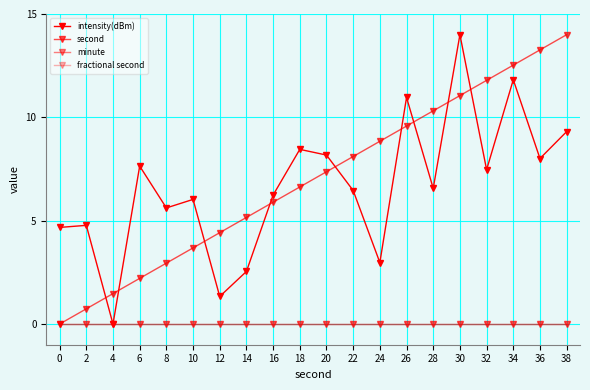

Reading left to right, transcribe all the data shown in this chart.

intensity(dBm): 0=4.7	2=4.8	4=0.0	6=7.6	8=5.6	10=6.0	12=1.3	14=2.5	16=6.2	18=8.5	20=8.2	22=6.5	24=3.0	26=11.0	28=6.6	30=14.0	32=7.5	34=11.8	36=8.0	38=9.3
second: 0=0.0	2=0.7	4=1.5	6=2.2	8=2.9	10=3.7	12=4.4	14=5.2	16=5.9	18=6.6	20=7.4	22=8.1	24=8.8	26=9.6	28=10.3	30=11.1	32=11.8	34=12.5	36=13.3	38=14.0
minute: 0=0.0	2=0.0	4=0.0	6=0.0	8=0.0	10=0.0	12=0.0	14=0.0	16=0.0	18=0.0	20=0.0	22=0.0	24=0.0	26=0.0	28=0.0	30=0.0	32=0.0	34=0.0	36=0.0	38=0.0
fractional second: 0=0.0	2=0.0	4=0.0	6=0.0	8=0.0	10=0.0	12=0.0	14=0.0	16=0.0	18=0.0	20=0.0	22=0.0	24=0.0	26=0.0	28=0.0	30=0.0	32=0.0	34=0.0	36=0.0	38=0.0